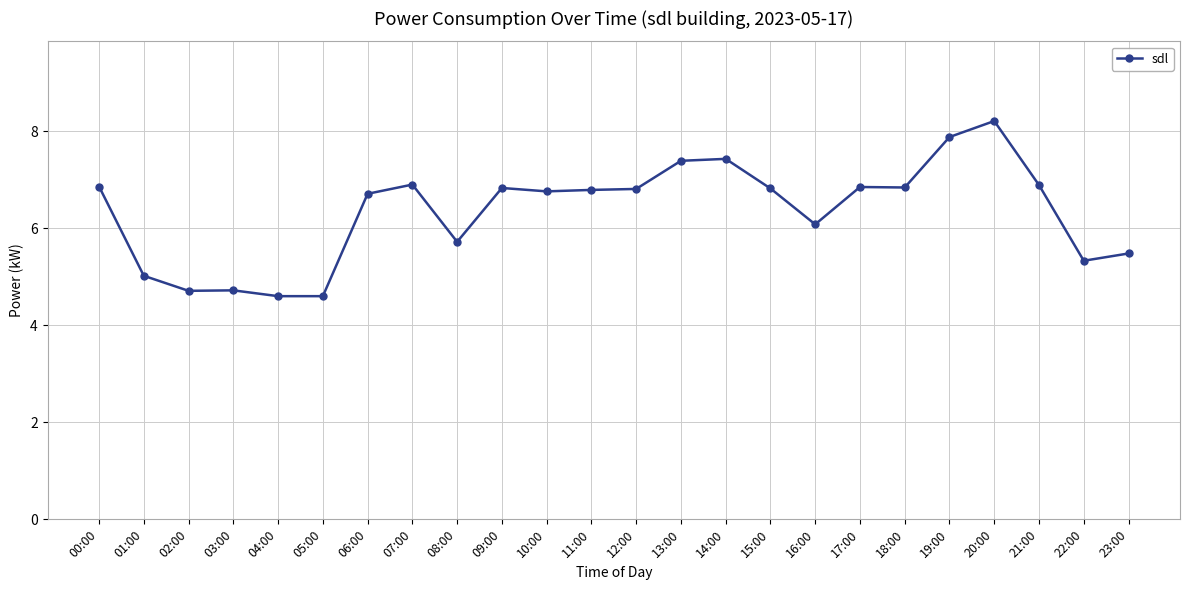

True or false: there are more than 1 points higher than both neighbors.

True